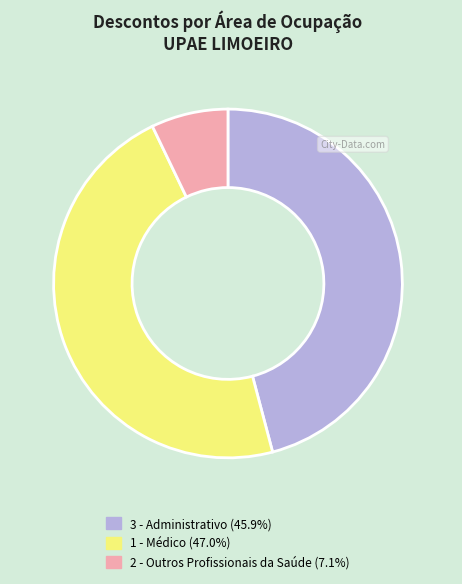

Do 3 - Administrativo and 2 - Outros Profissionais da Saúde together represent more than half of the pie?

Yes